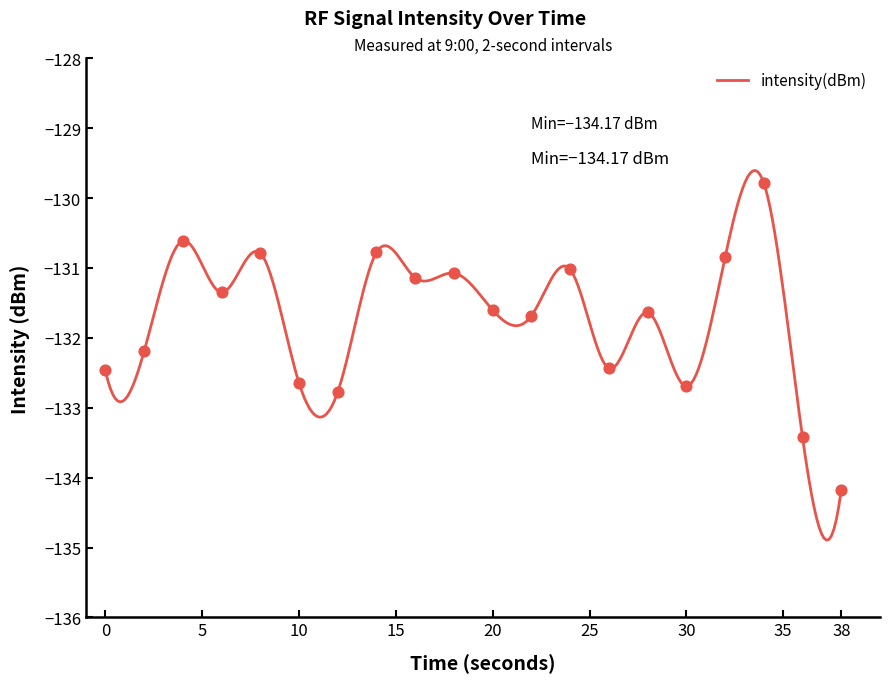

What is the change in value from 6 to 34?

+1.6